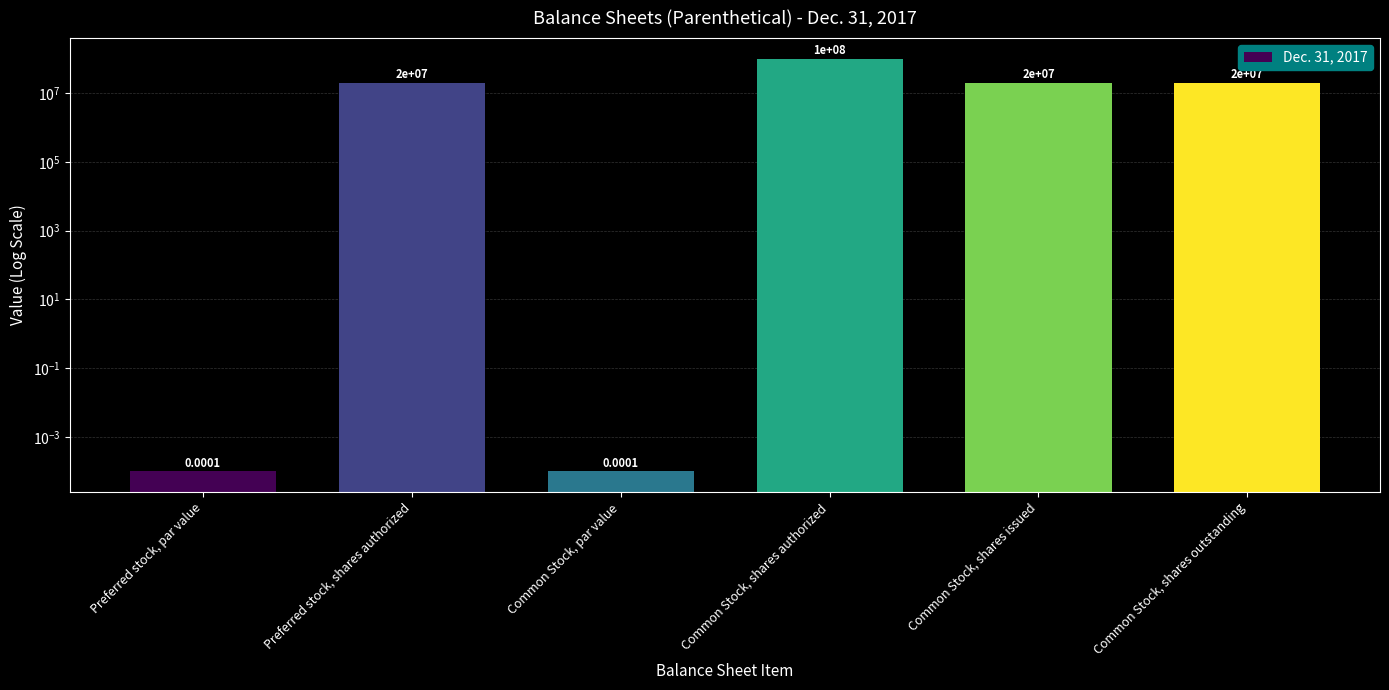

Reading left to right, list all the values displayed in this chart.

Preferred stock, par value=0.0	Preferred stock, shares authorized=20000000.0	Common Stock, par value=0.0	Common Stock, shares authorized=100000000.0	Common Stock, shares issued=20000000.0	Common Stock, shares outstanding=20000000.0